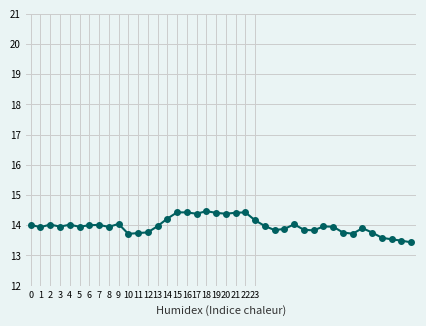

What is the smallest value displayed?

13.4